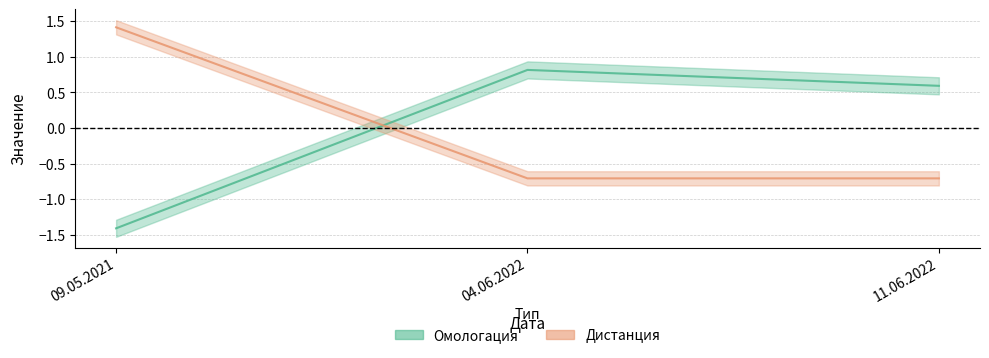

Where does the Дистанция series first go above 0?

09.05.2021